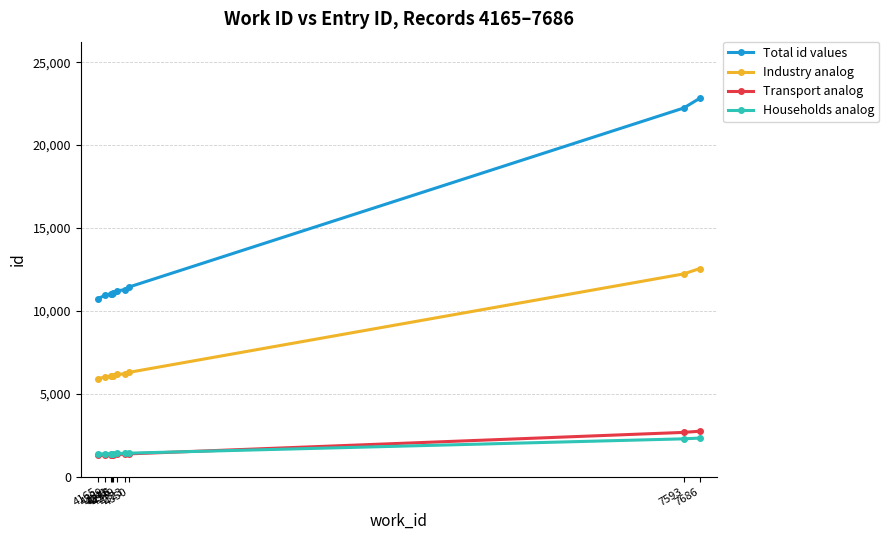

True or false: Transport analog has a value of 1289.0 at 4165.

True